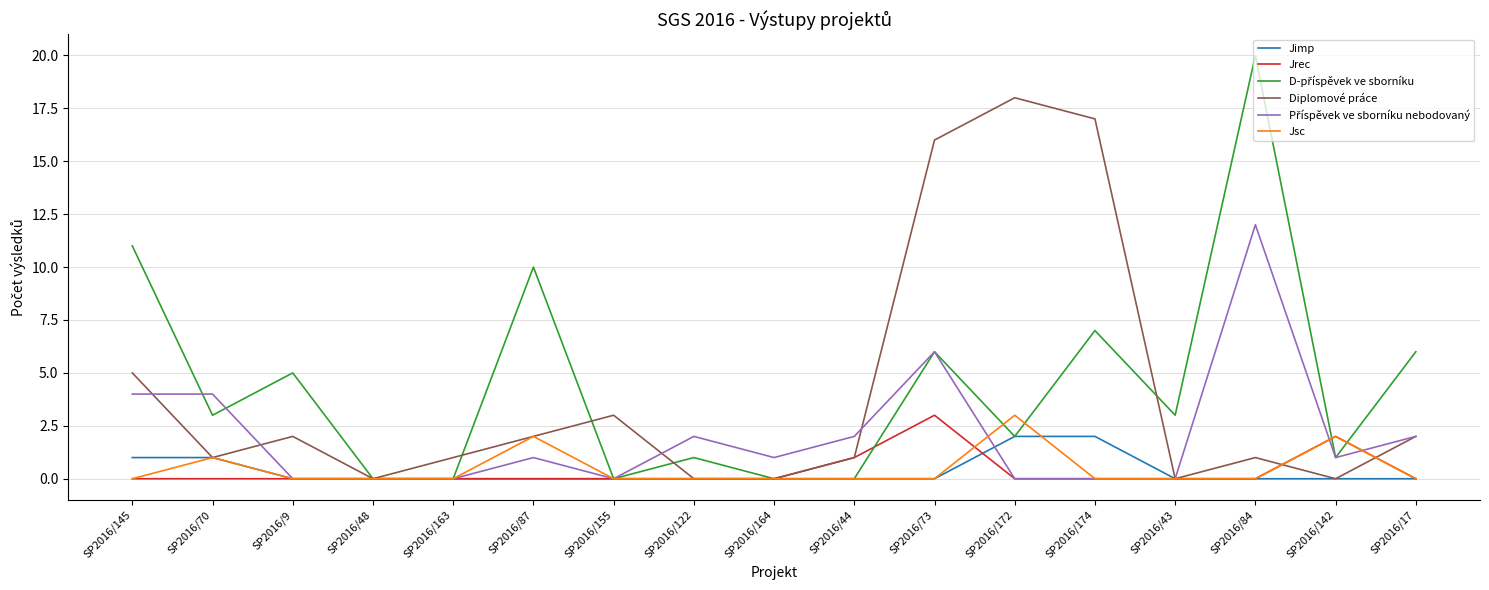

Which category has the highest value across all series?

SP2016/84